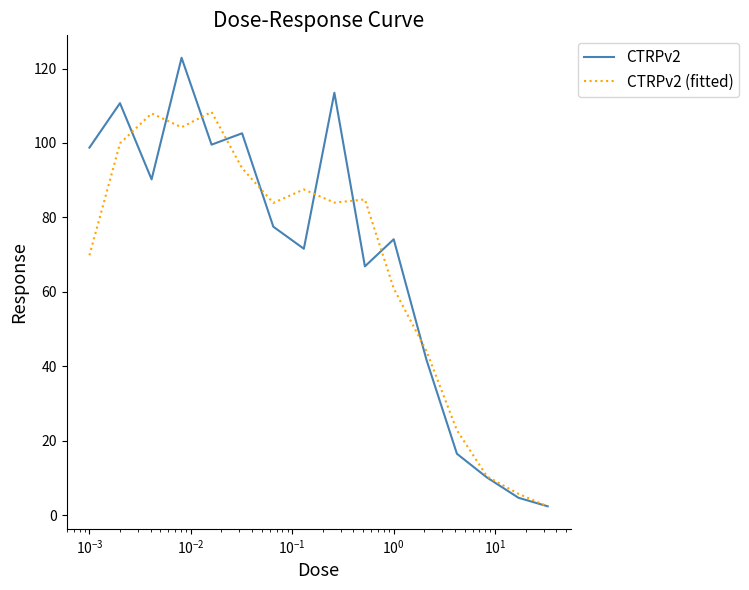

Which series has the largest range (max minus min)?

CTRPv2